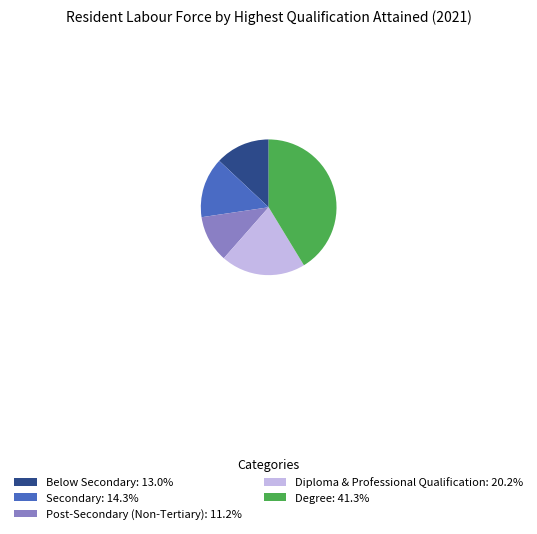

Does Diploma & Professional Qualification: 20.2% represent more than half of the total?

No